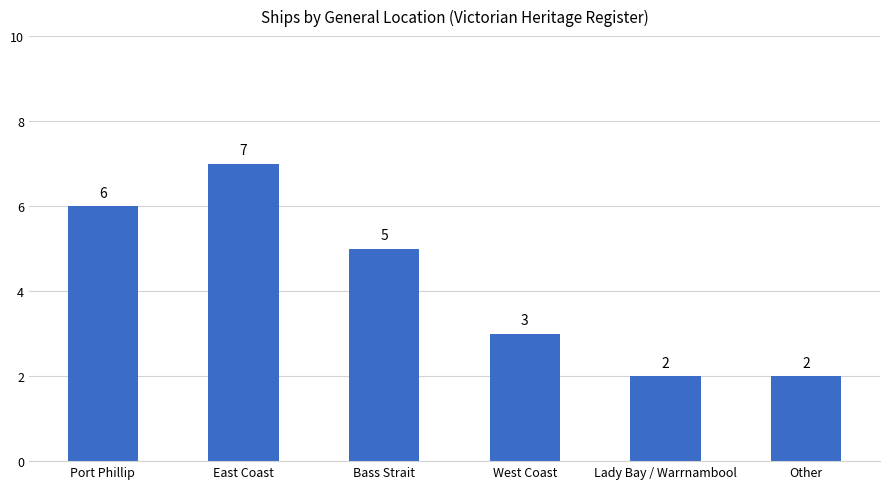

How many data points are less than 5?

3